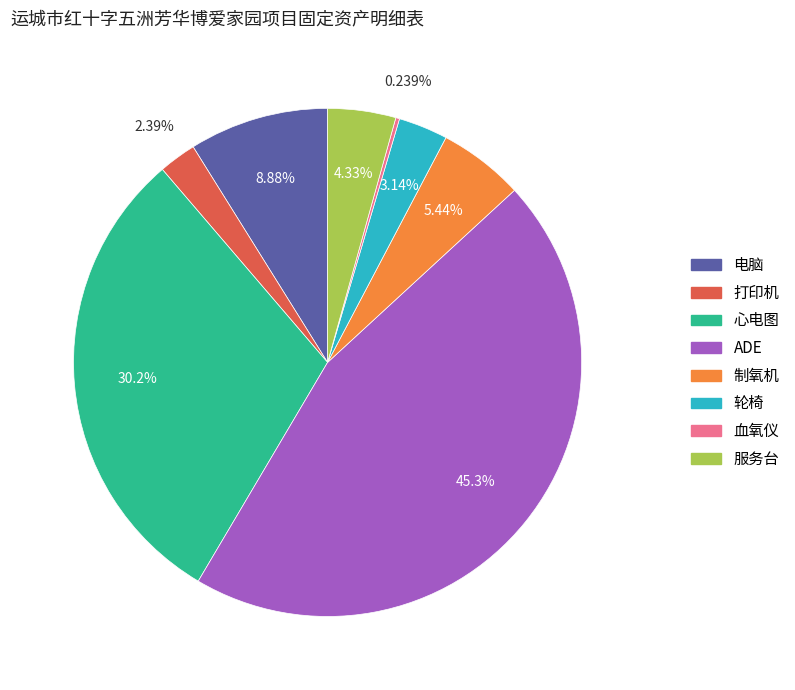

What is the ratio of the value at 服务台 to the value at 轮椅?

1.4